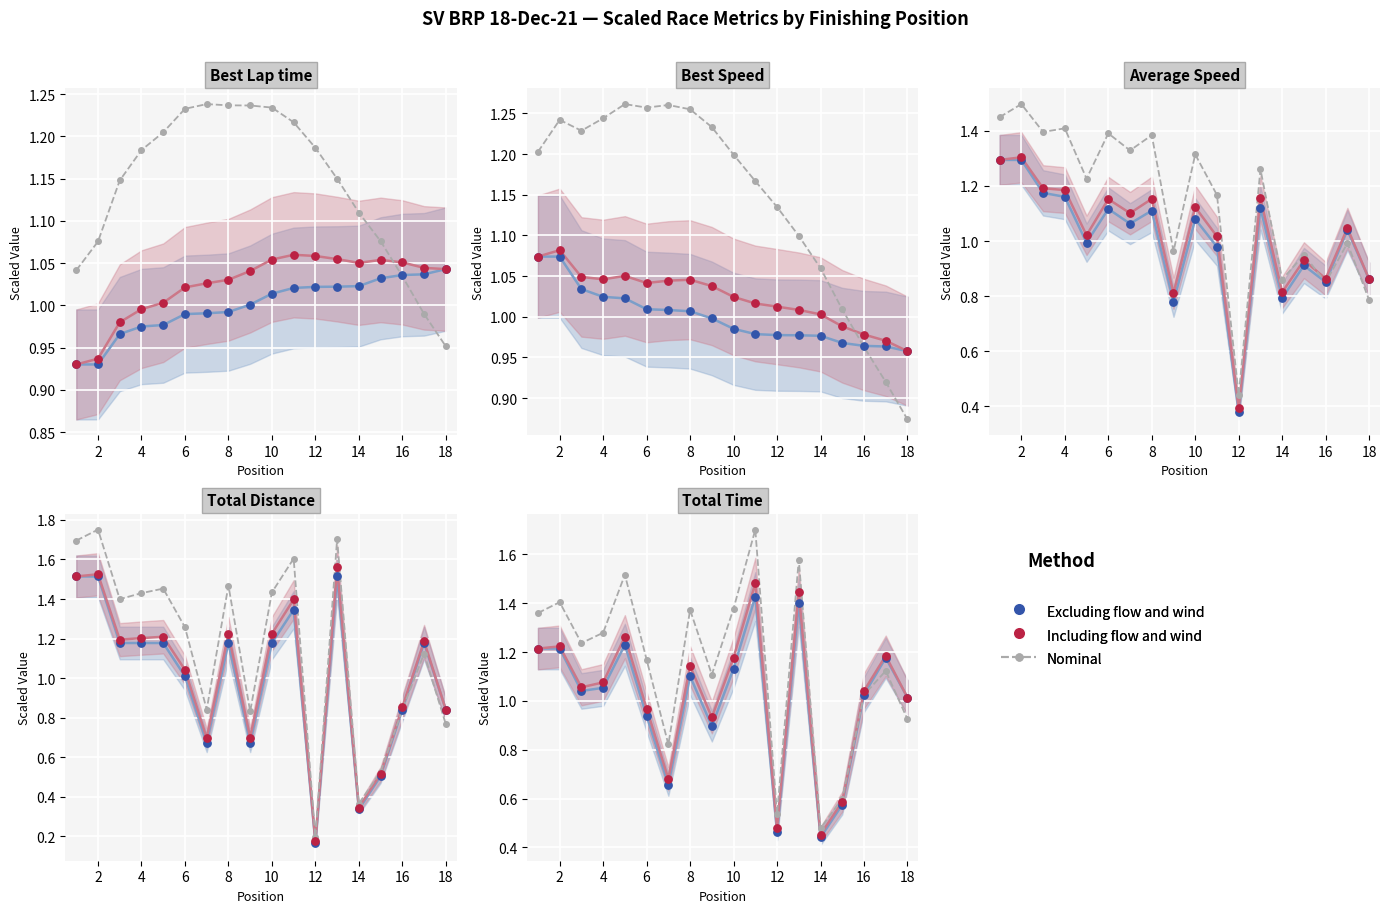

What are all the series names shown in the legend?

Excluding flow and wind, Including flow and wind, Nominal